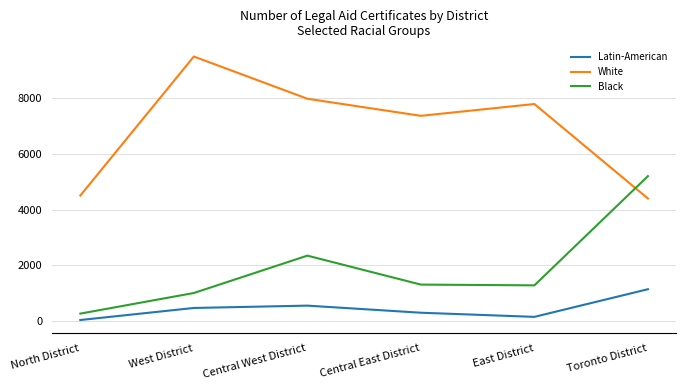

How many values in the Black series are below 1304?

3